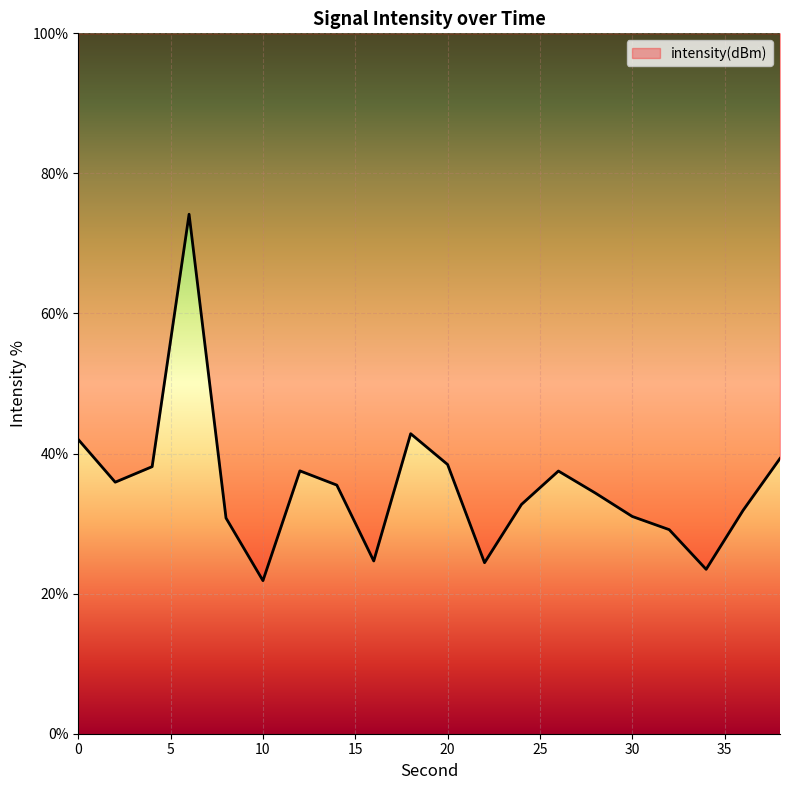

What is the difference between the values at 10 and 34?

1.6